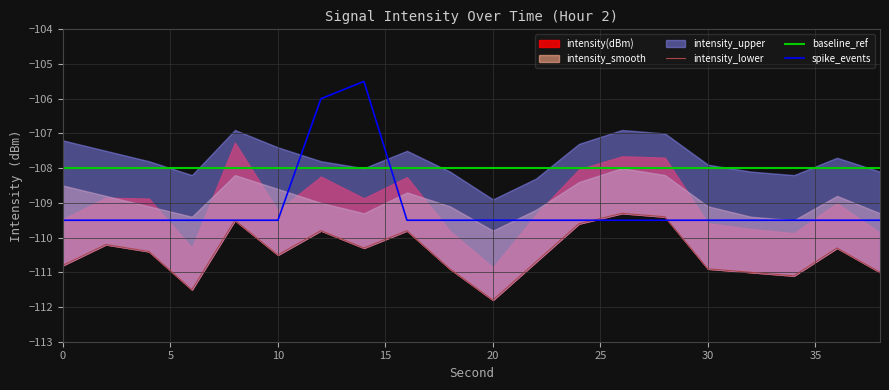

After their last crossing, which series has the higher values: spike_events or intensity_lower?

spike_events